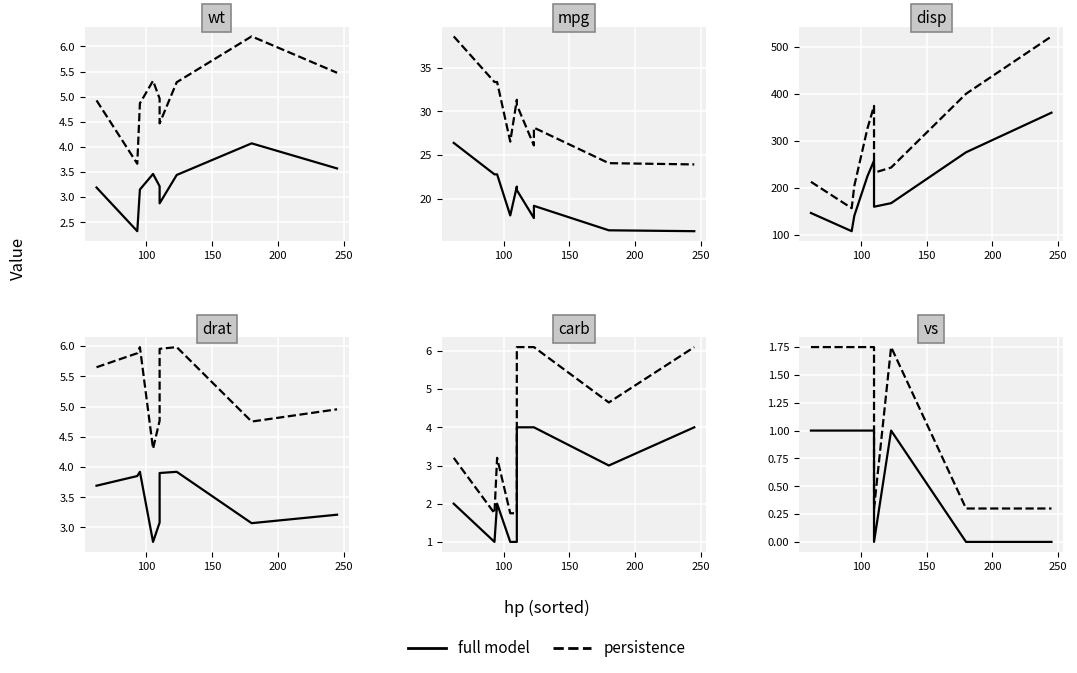

True or false: persistence has a value of 0.1 at 9.

False